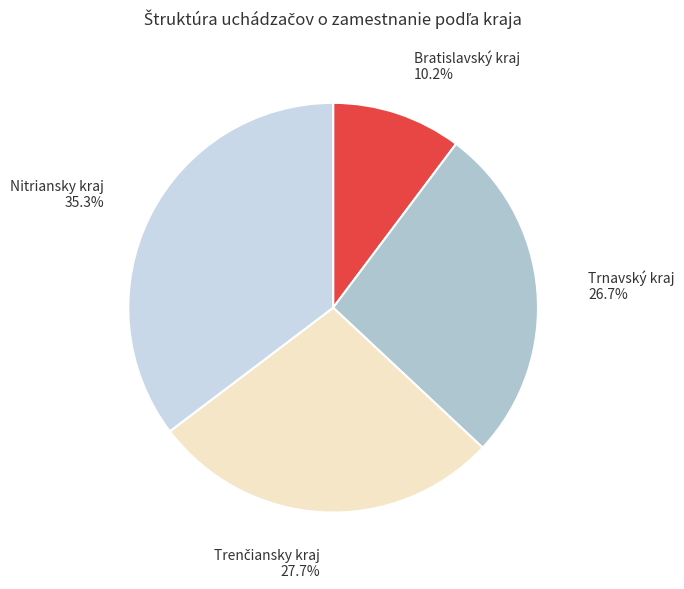

How many segments does this pie chart have?

4